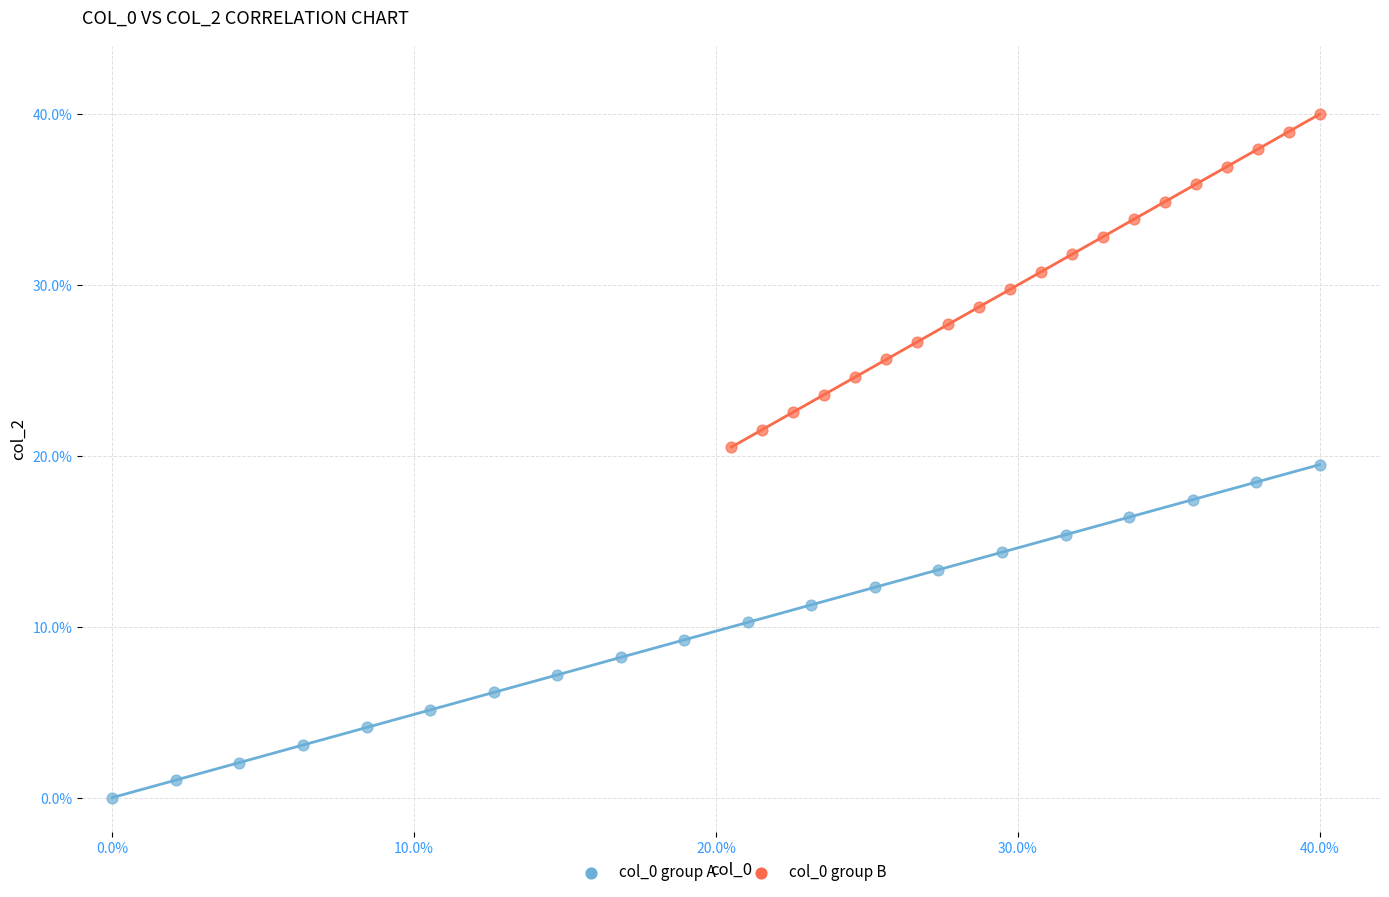

Which series reaches the minimum Y coordinate?

col_0 group A